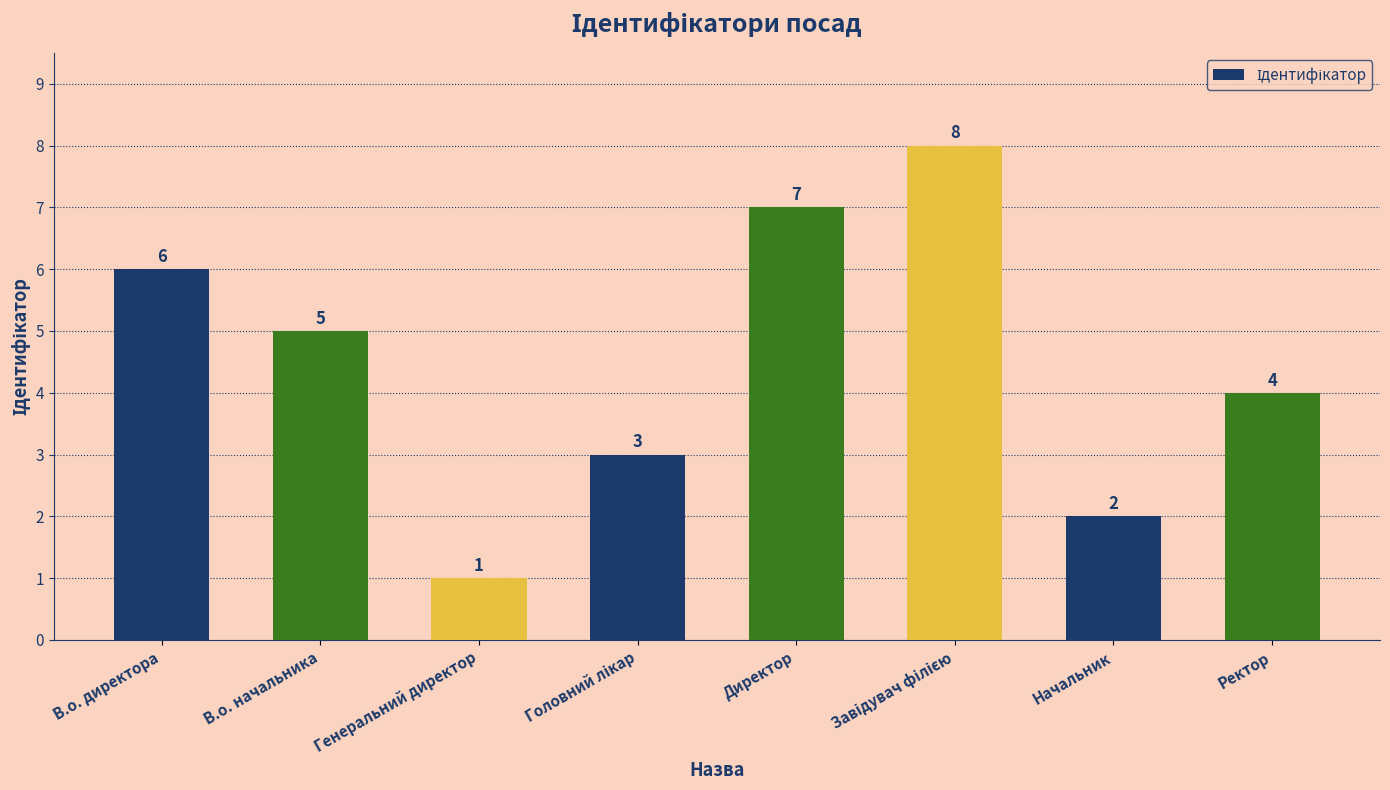

Reading right to left, what are all the values shown in this chart?

4	2	8	7	3	1	5	6